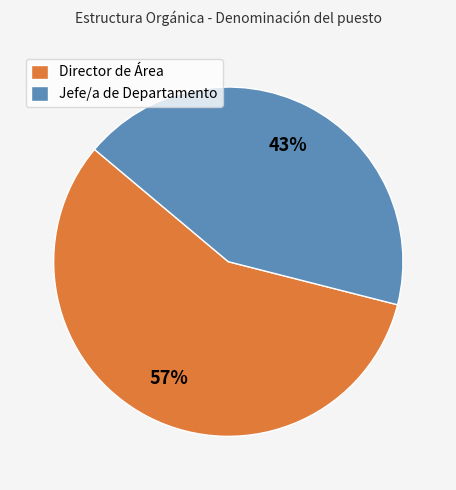

How many segments does this pie chart have?

2